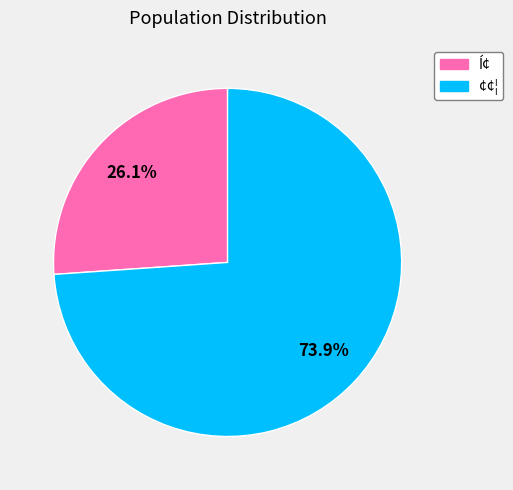

Is it true that ¢¢¦ is 74% of the pie?

True